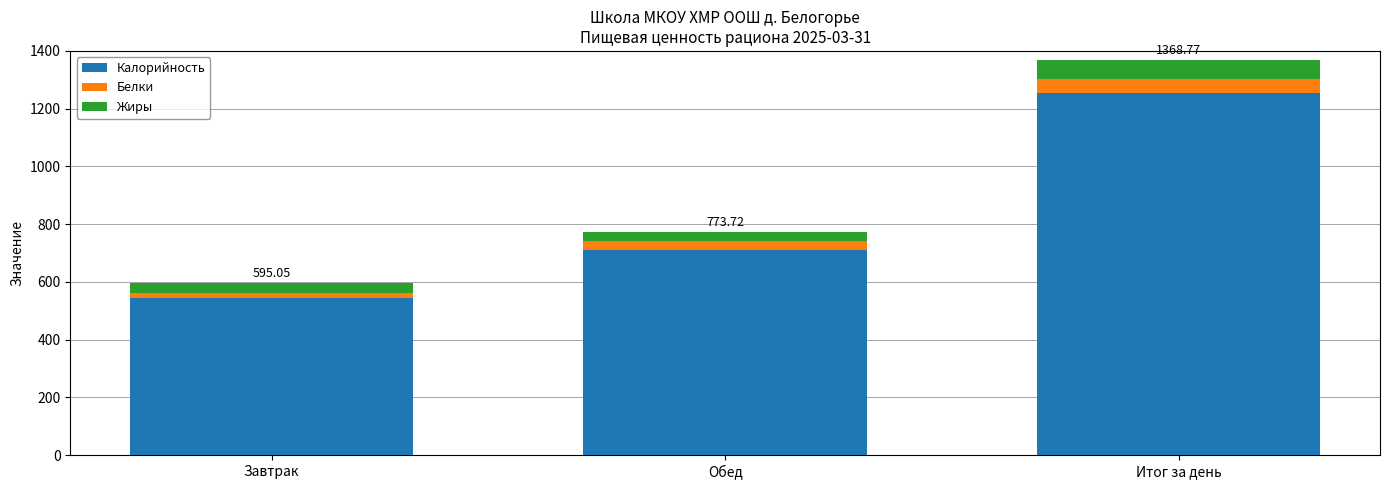

At which label is Калорийность closest to 899?

Обед